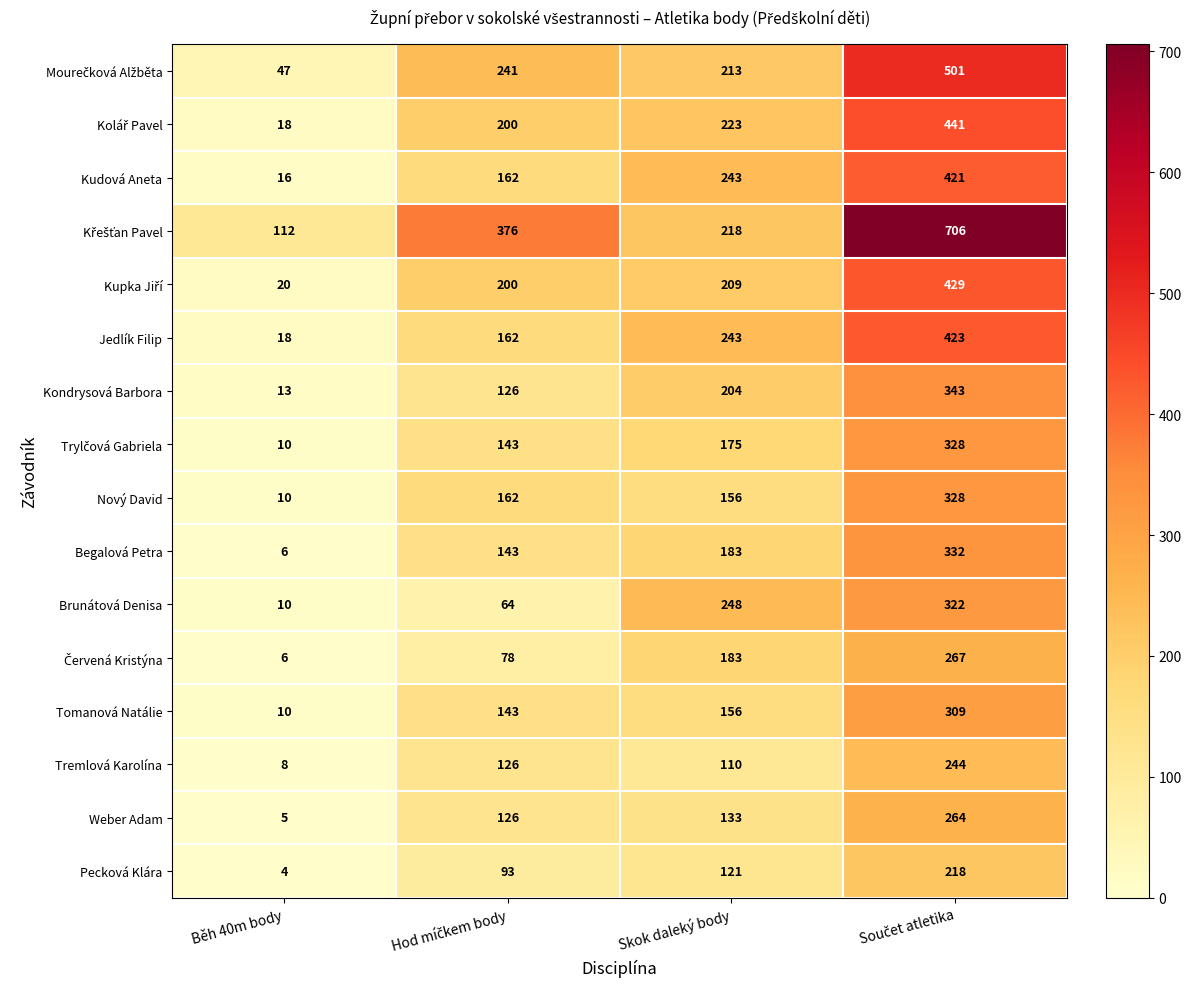

What is the difference between the highest and lowest values at Skok daleký body?

138